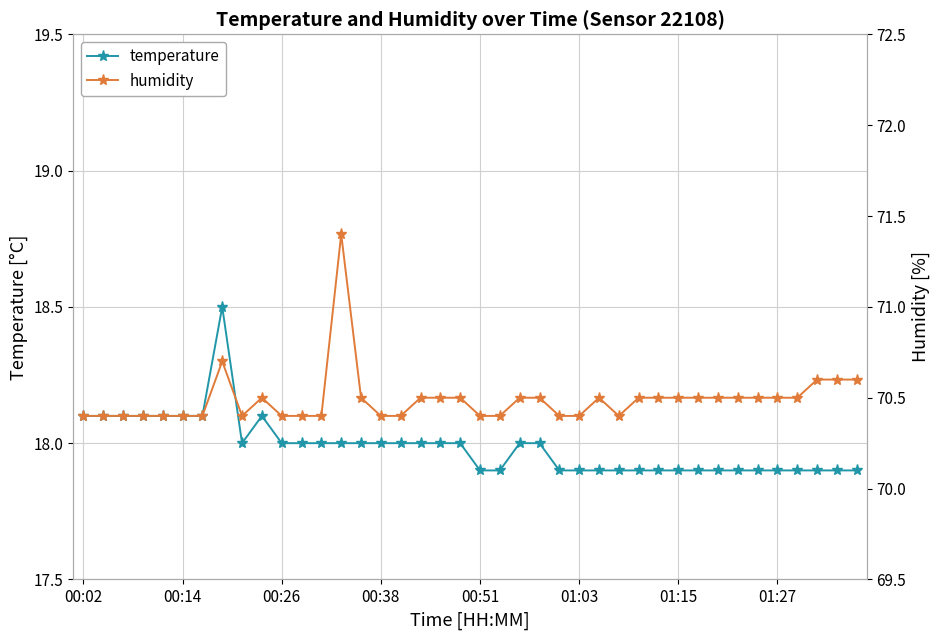

The value of humidity at 39 is 70.6. True or false?

True